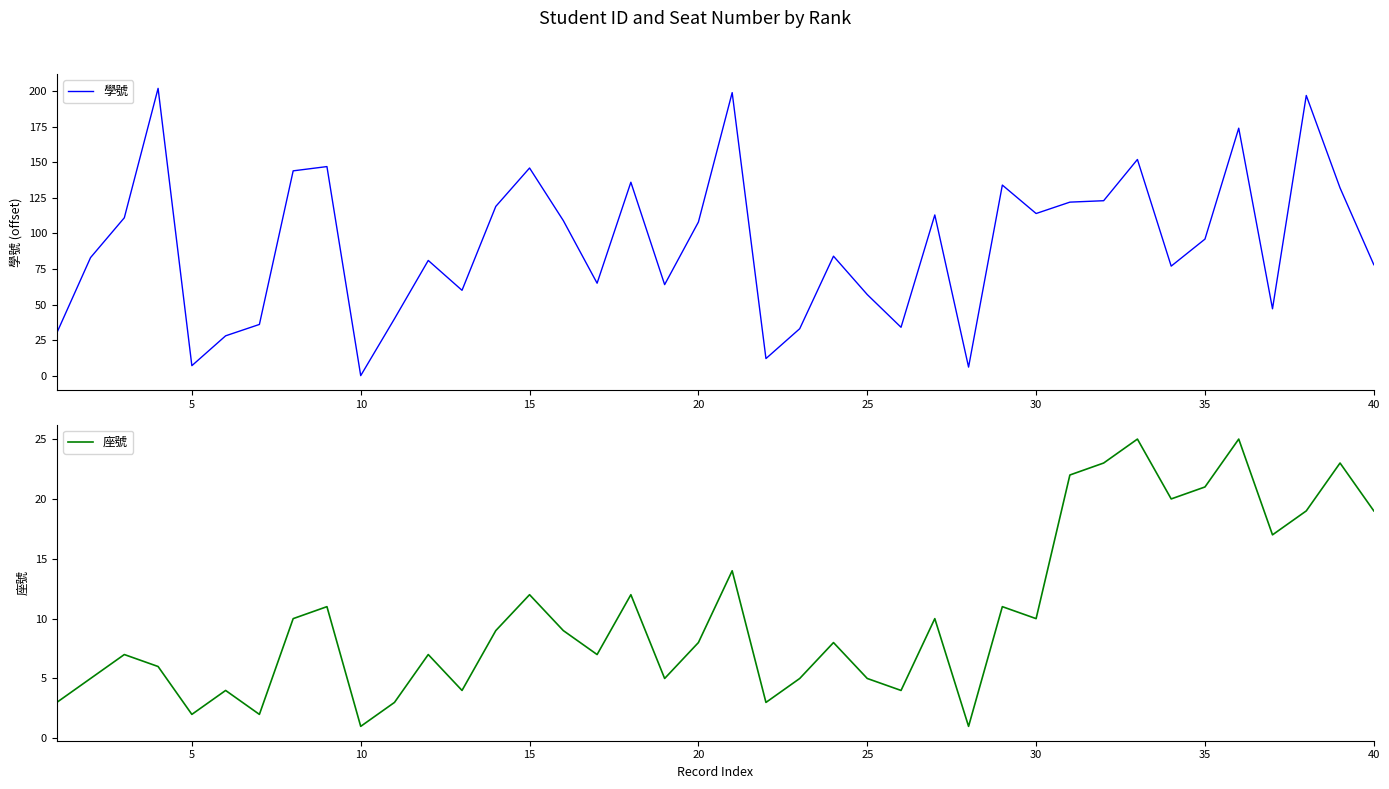

What is the sum of all 座號 values?

412